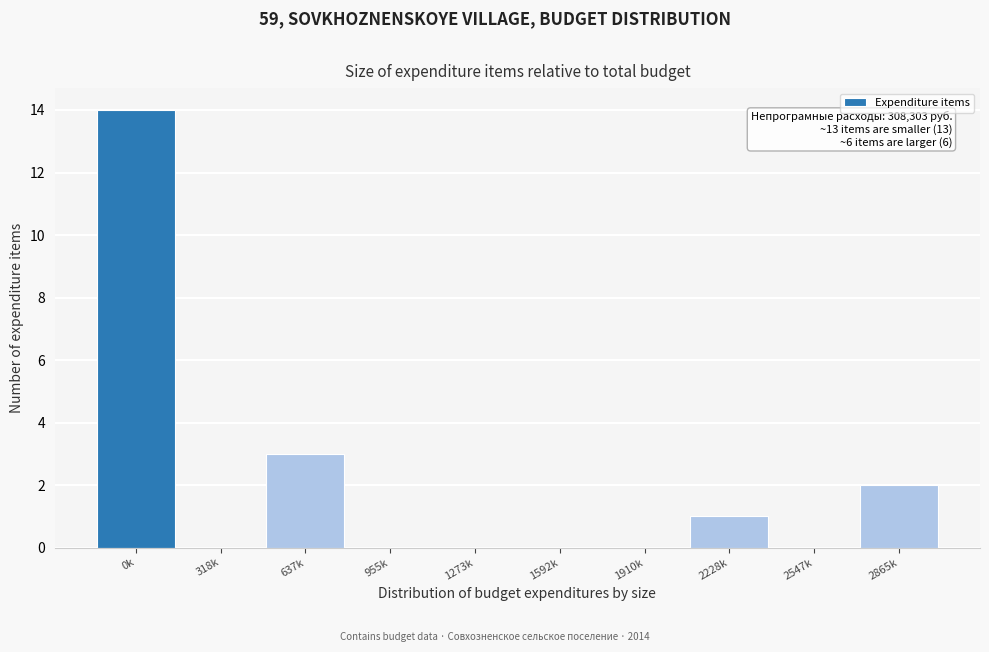

Reading left to right, extract all data points from this chart.

0k=14	318k=0	637k=3	955k=0	1273k=0	1592k=0	1910k=0	2228k=1	2547k=0	2865k=2